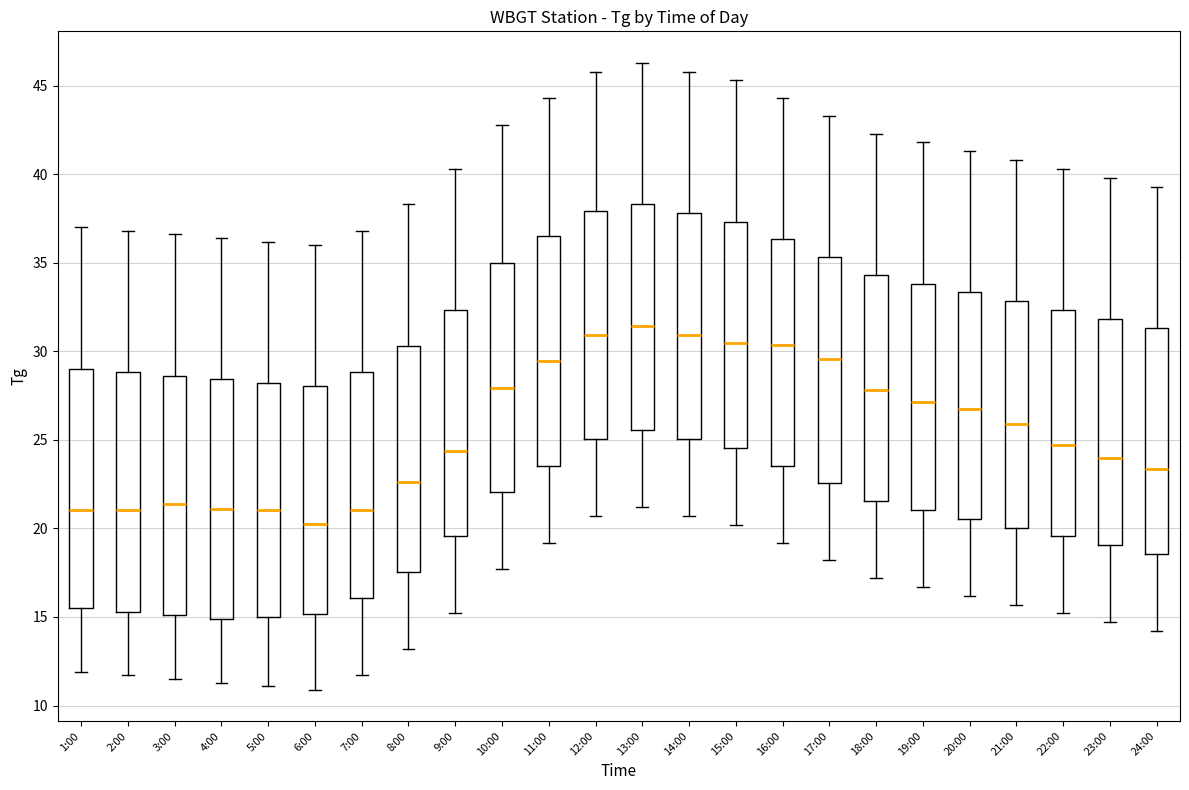

Which box has the lowest median line?

6:00